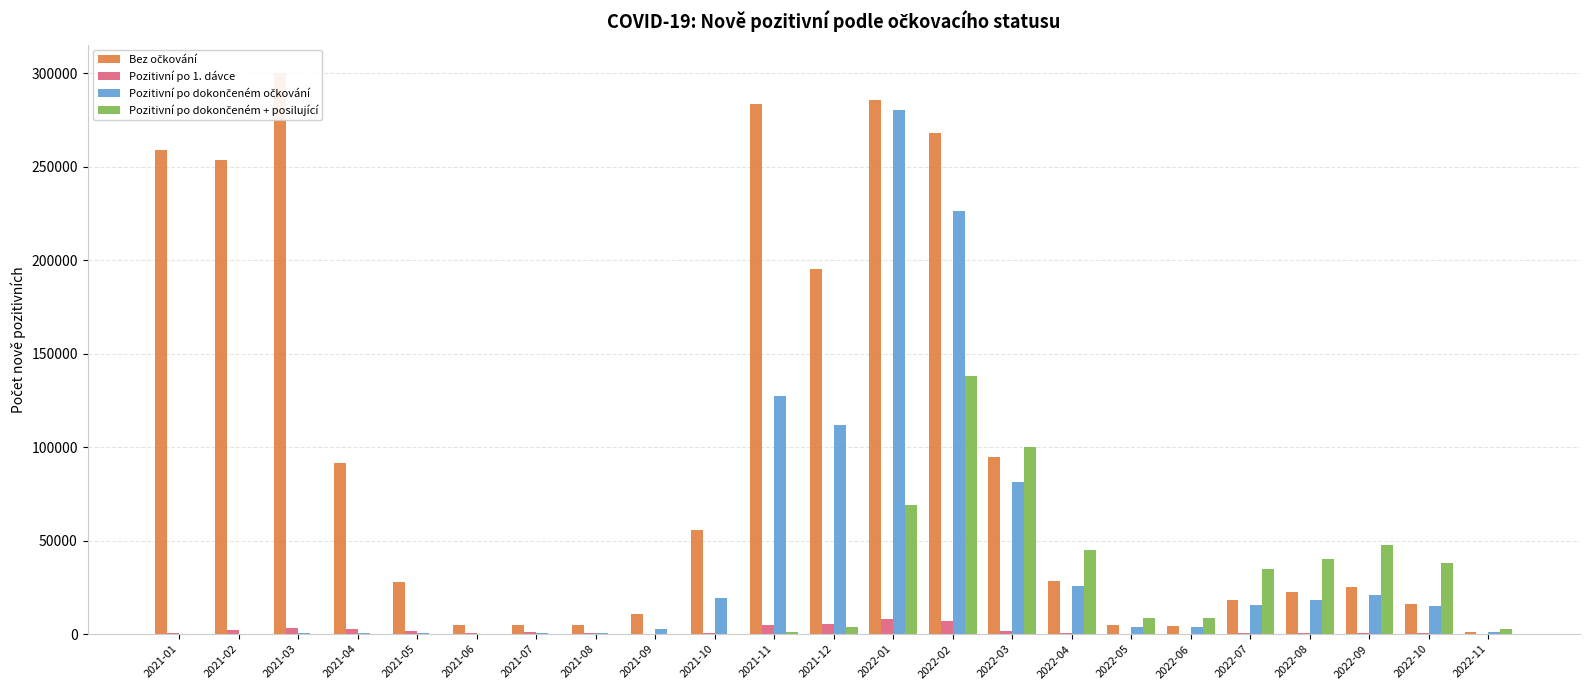

What is the label of the 22nd bar from the left?

2022-10